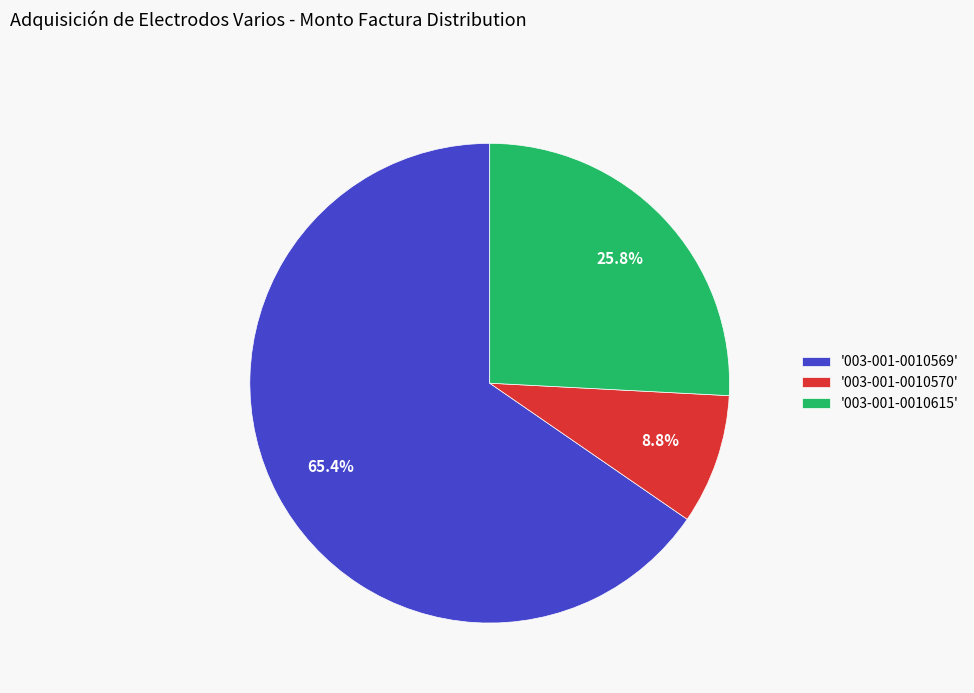

What is the majority slice?

'003-001-0010569'